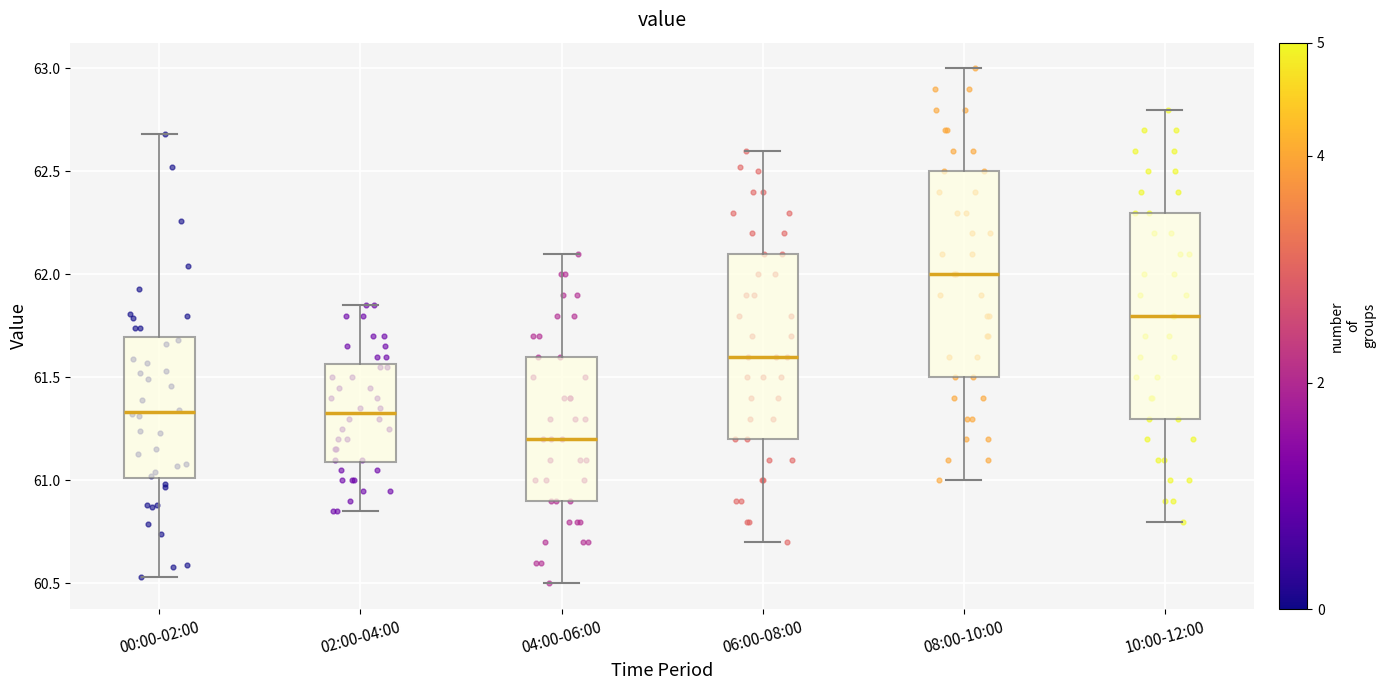

Where does the upper whisker of the box for 06:00-08:00 end on the y-axis? The values are not printed on the chart, so give them approximately, as read against the axis.

62.60